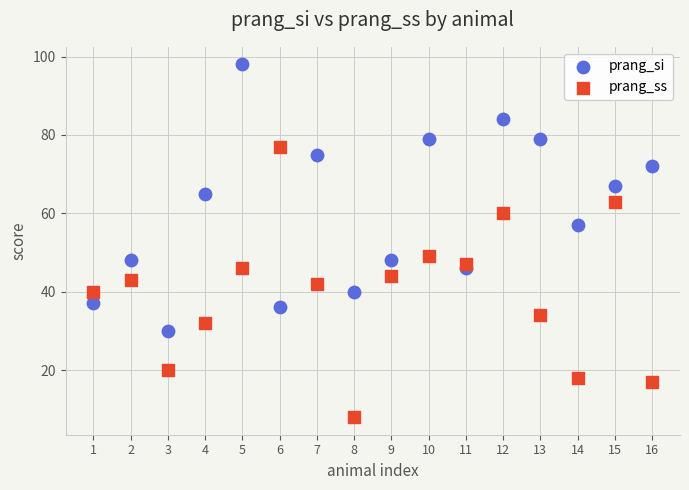

Across all data points, what is the range of Y values (max minus min)?

90